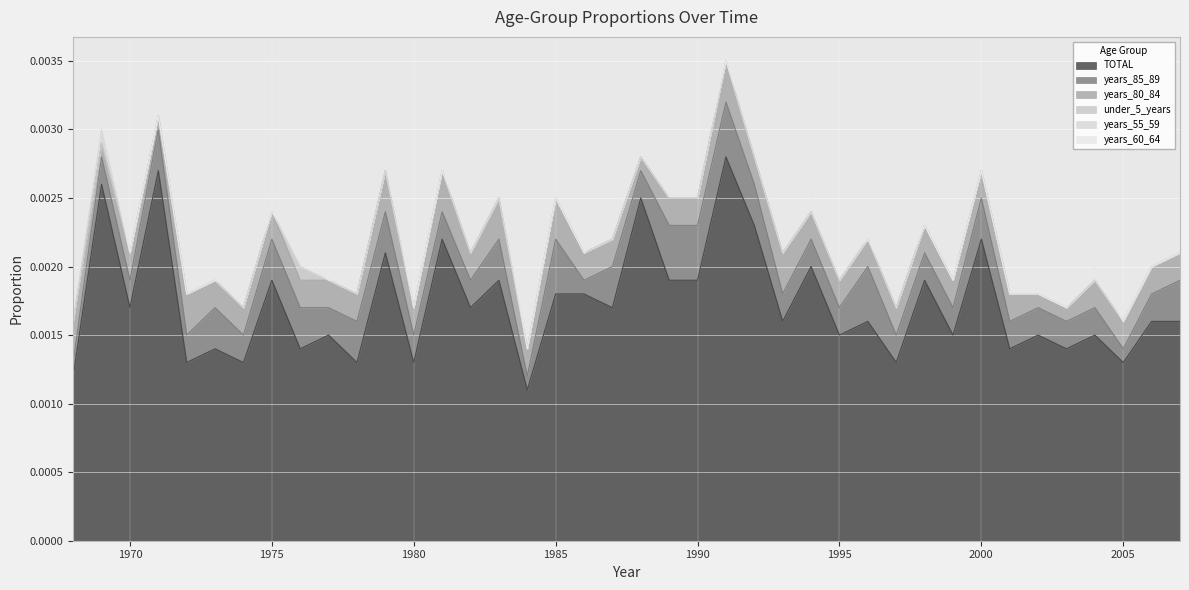

True or false: years_80_84 has a value of 0.0 at 1994.

True